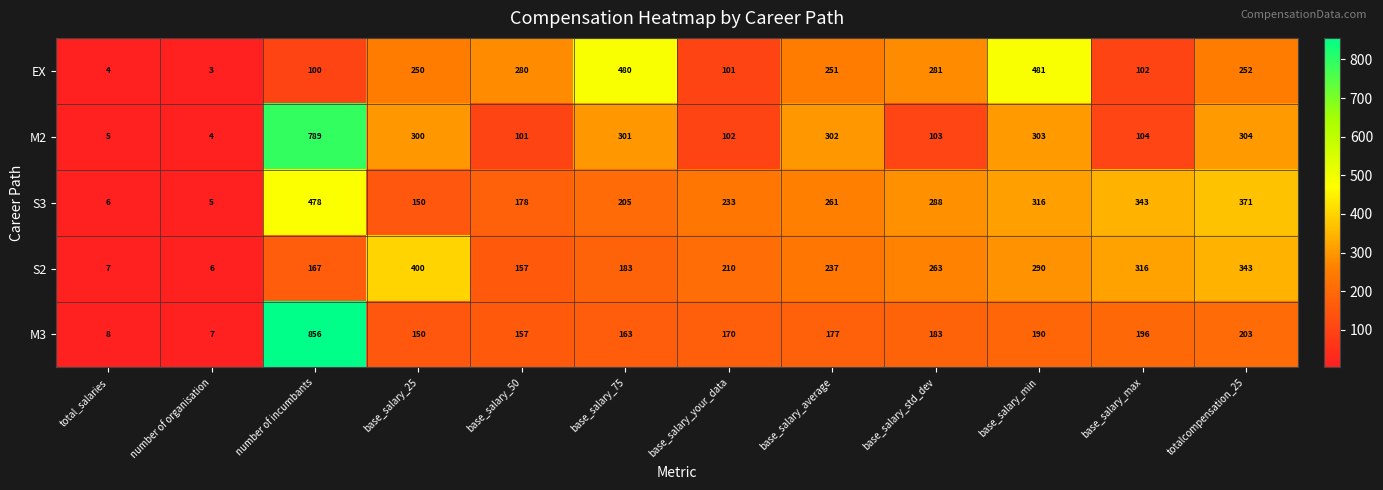

What is the total value across all series at total_salaries?

30